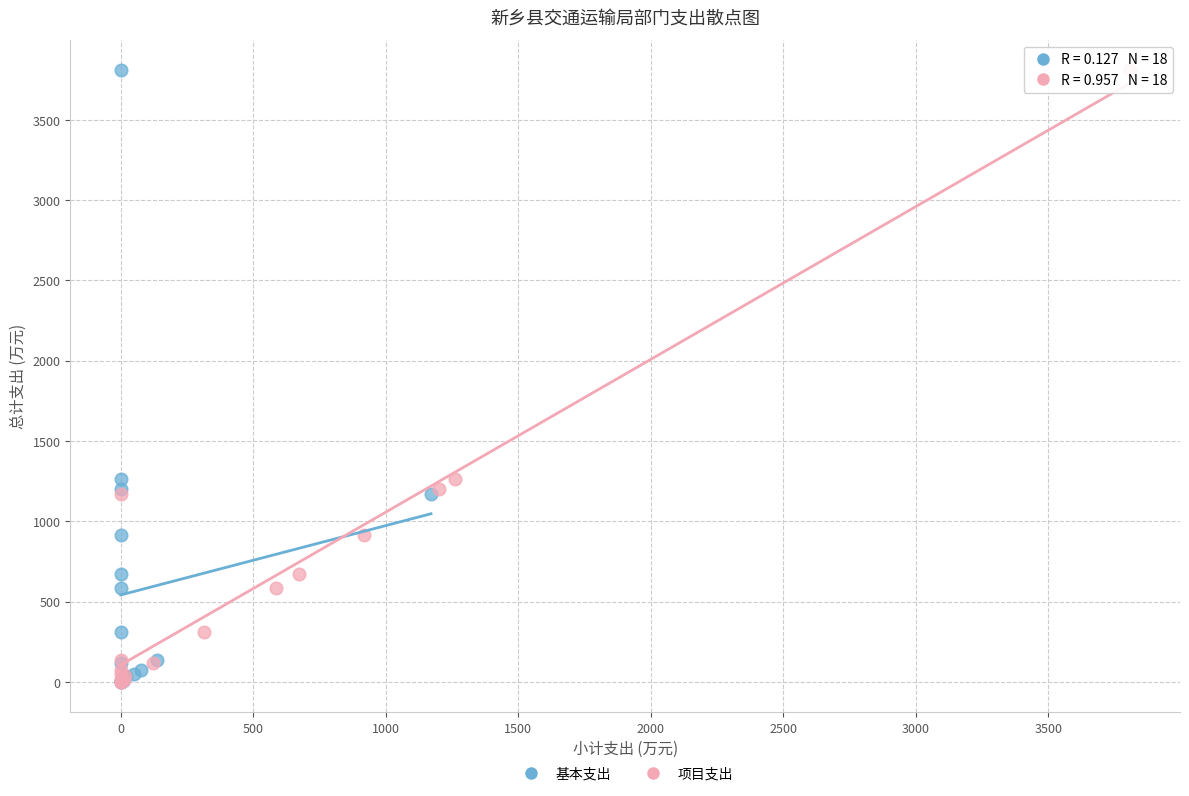

What are all the series names shown in the legend?

基本支出, 项目支出